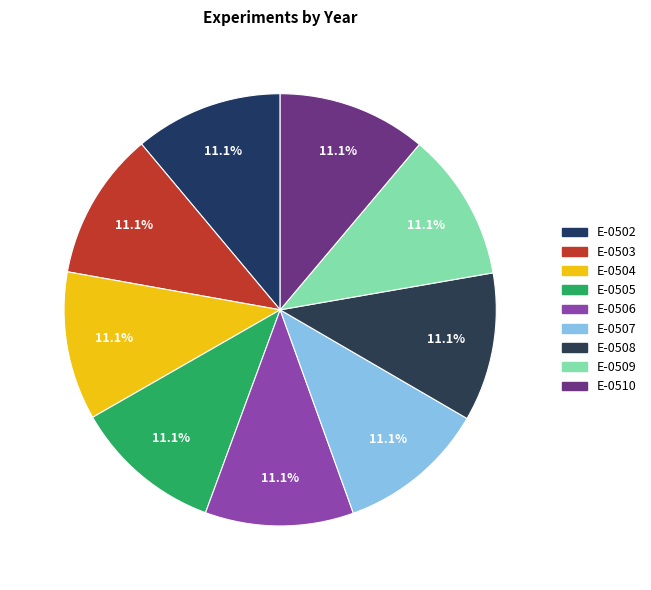

What is the total percentage of E-0504 and E-0506?

22.2%